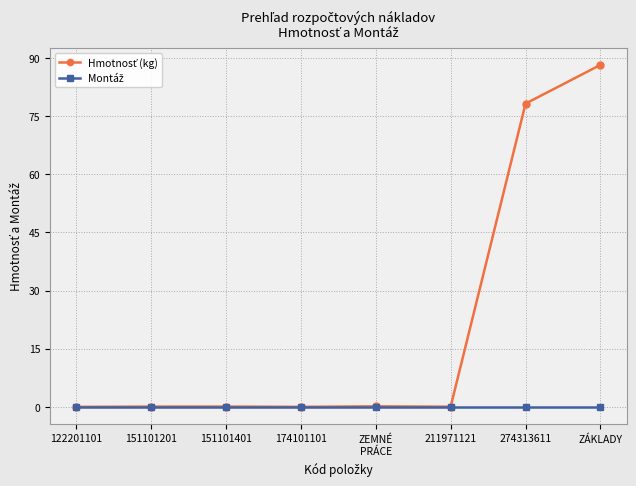

What is the maximum value shown in the chart?

88.2